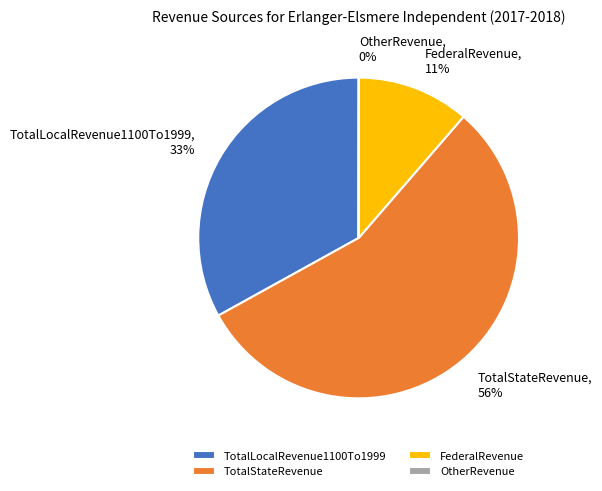

Do TotalLocalRevenue1100To1999 and TotalStateRevenue together represent more than half of the pie?

Yes